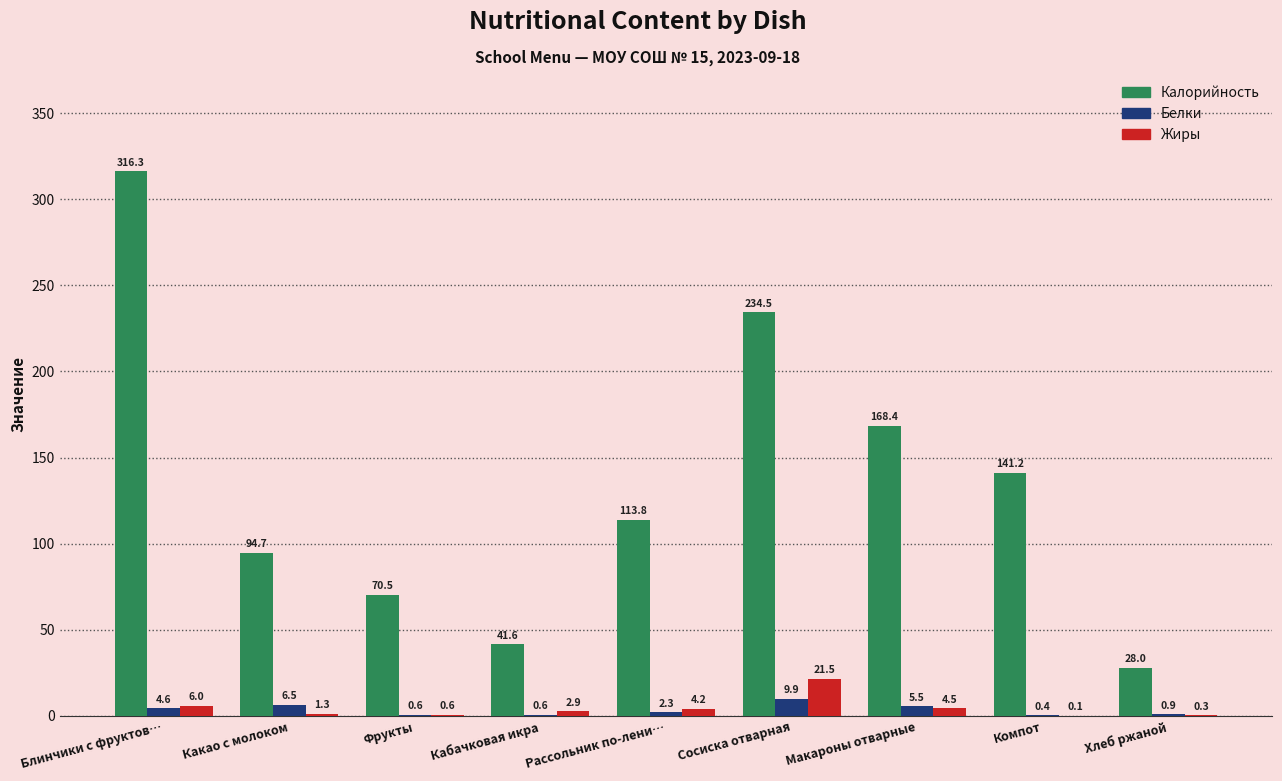

What is the sum of the Белки values at Какао с молоком and Рассольник по-лени…?

8.8